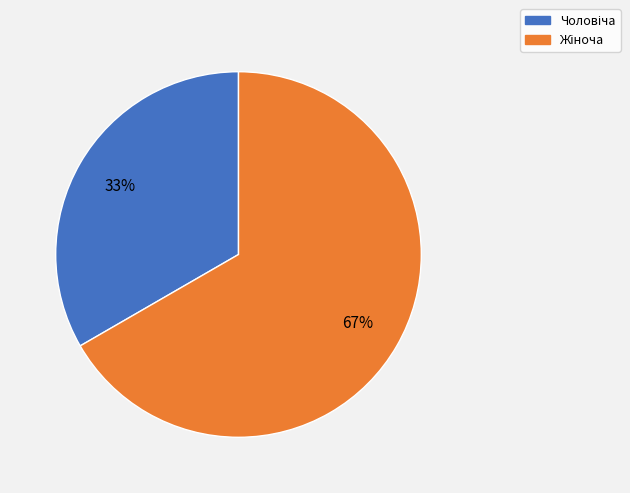

Is there a majority slice in this chart?

Yes